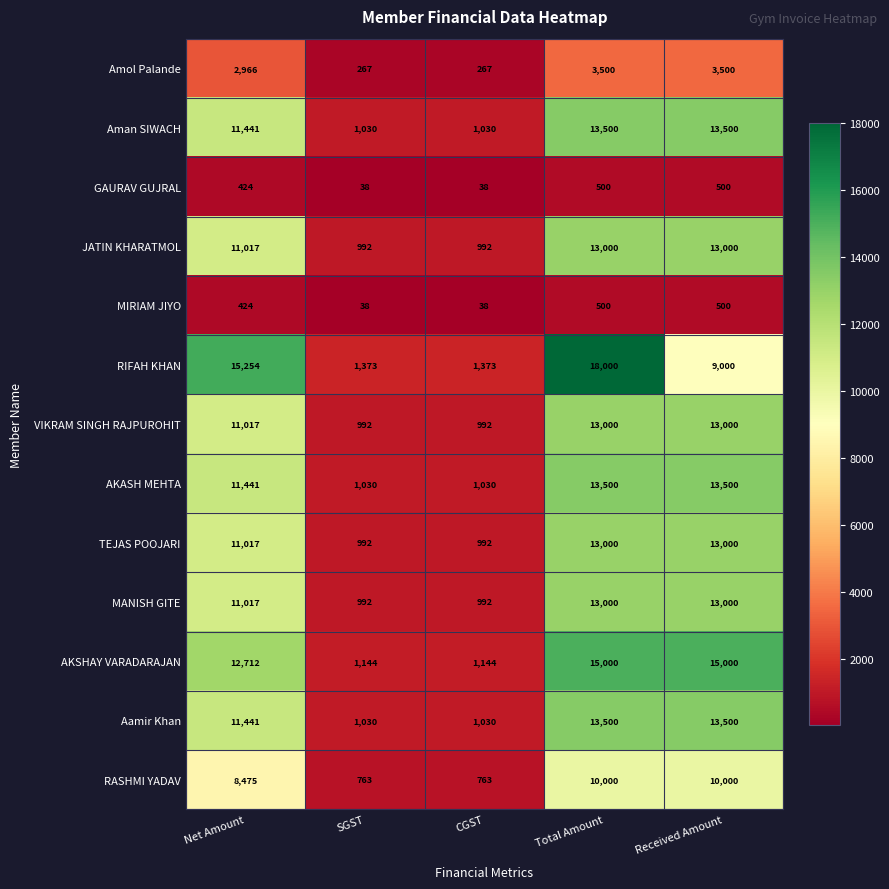

Where is Amol Palande nearest to the value 1883?

Net Amount